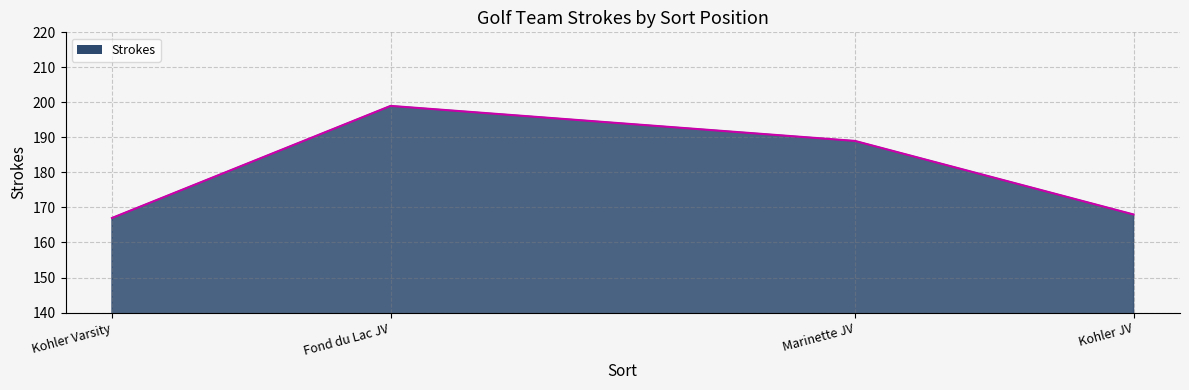

How many interior local peaks (higher than both neighbors) does the data have?

1